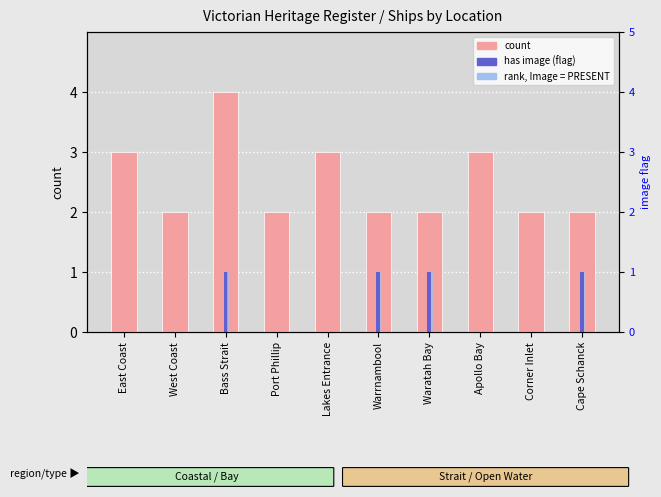

Which series has the largest range (max minus min)?

count